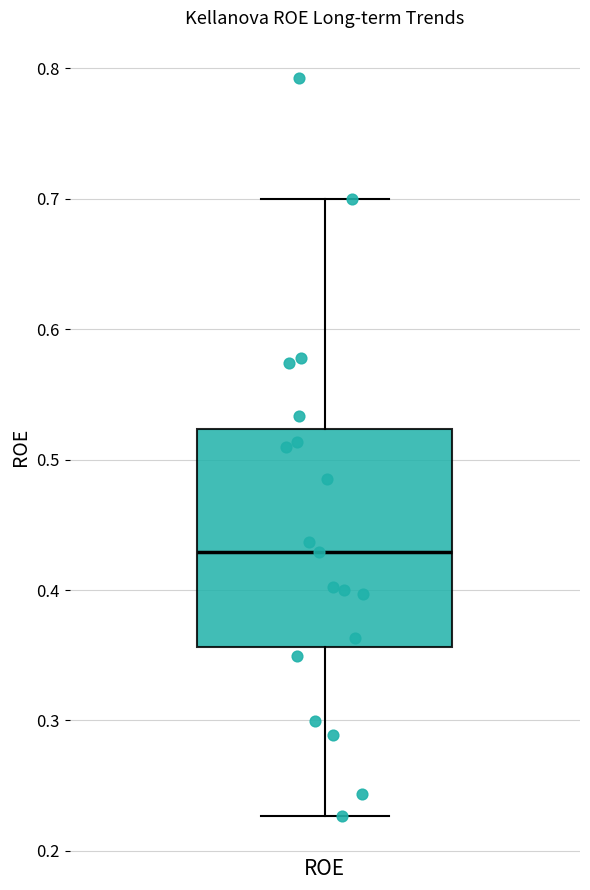

Where is the upper edge of the box for ROE on the y-axis? The values are not printed on the chart, so give them approximately, as read against the axis.

0.52